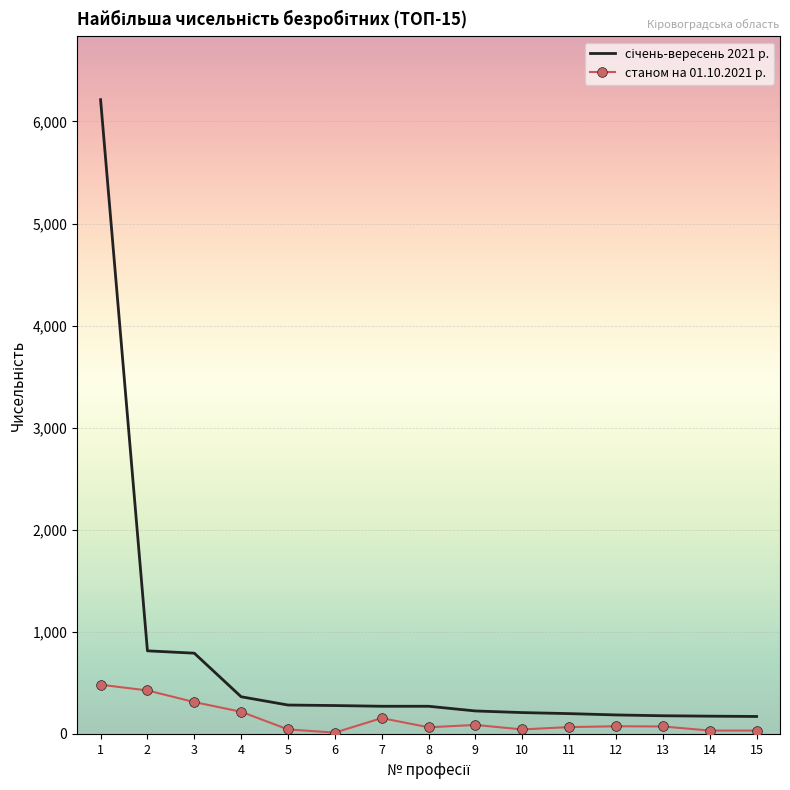

What is the maximum value shown in the chart?

6213